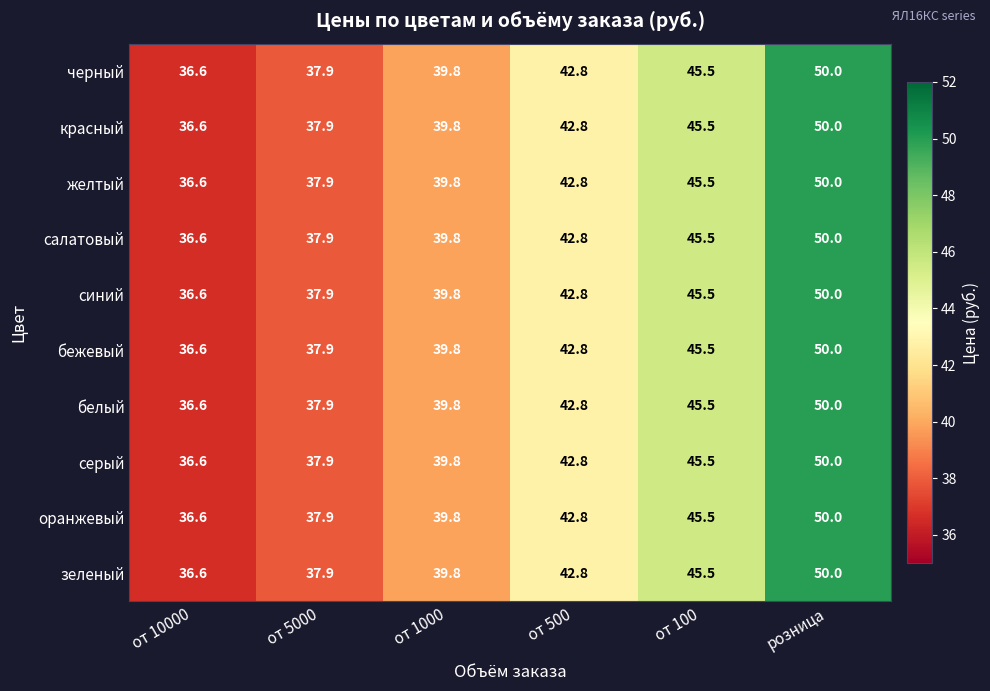

What is the difference between the maximum and minimum values in the оранжевый series?

13.4